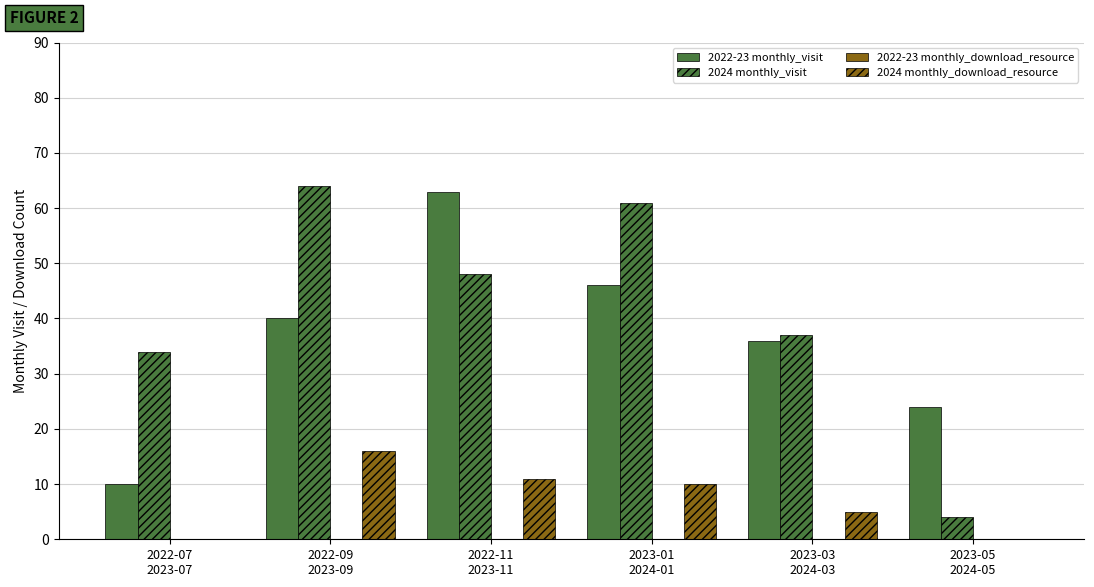

Rank the series at 2023-01
2024-01 from highest to lowest value.

2024 monthly_visit, 2022-23 monthly_visit, 2024 monthly_download_resource, 2022-23 monthly_download_resource